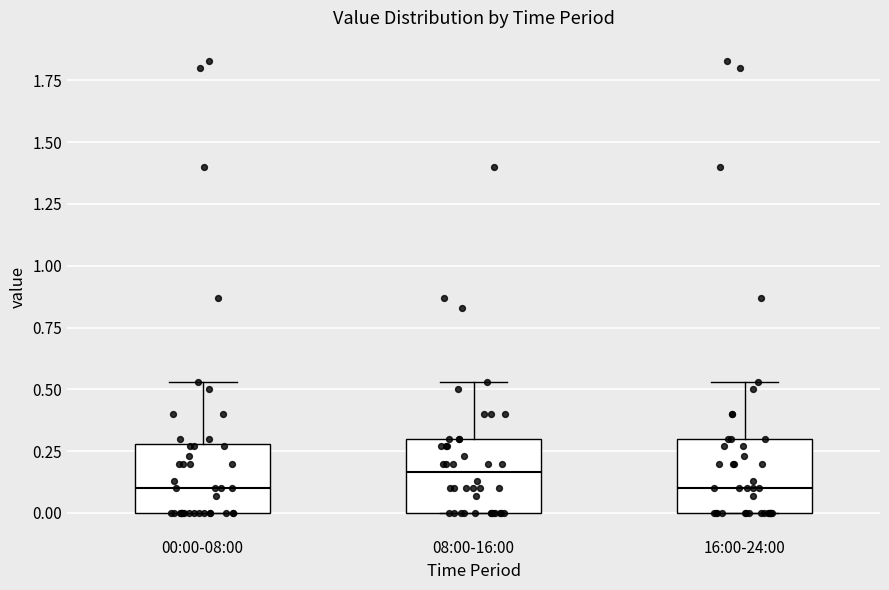

Where does the median line of the box for 00:00-08:00 sit on the y-axis? The values are not printed on the chart, so give them approximately, as read against the axis.

0.10